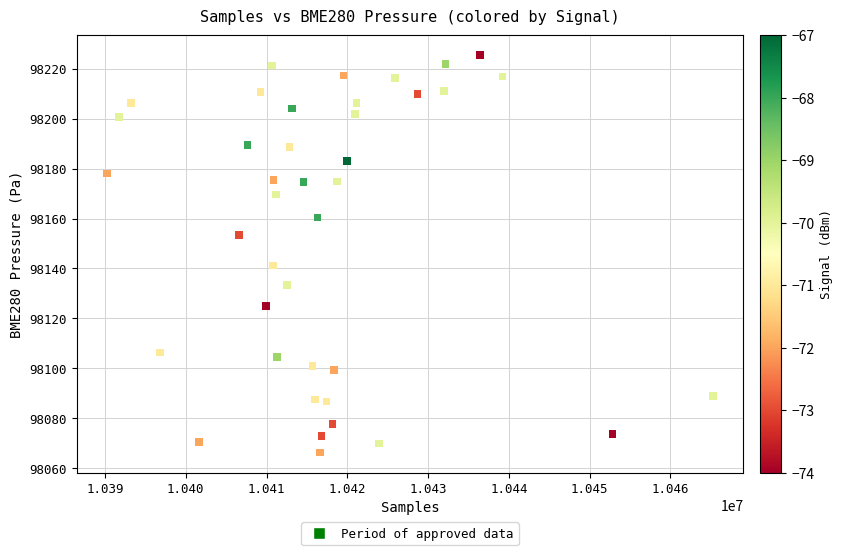

What Y value in the scatter plot is closest to 98145?

98141.2